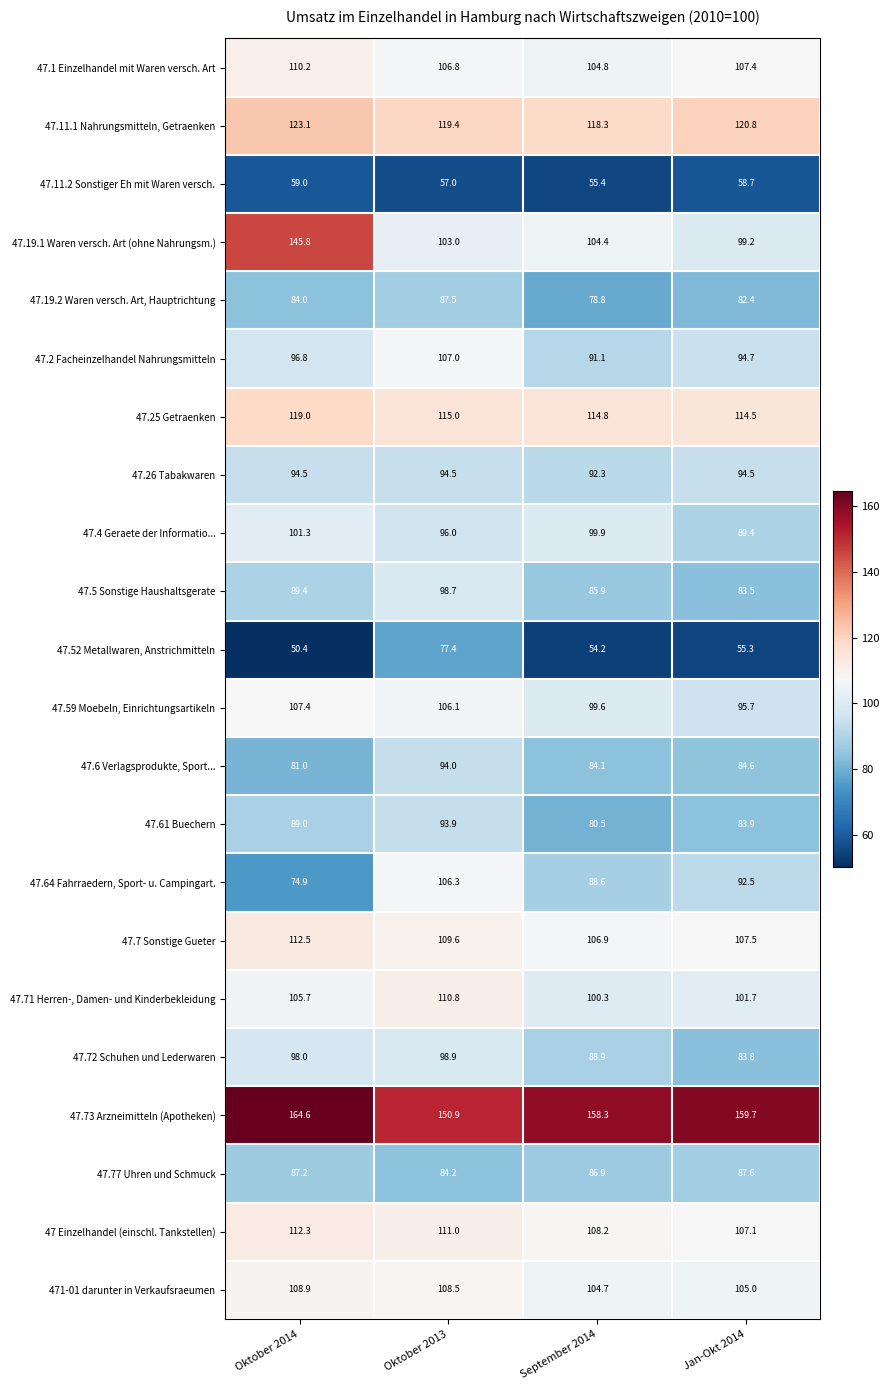

Which series has the largest range (max minus min)?

47.19.1 Waren versch. Art (ohne Nahrungsm.)